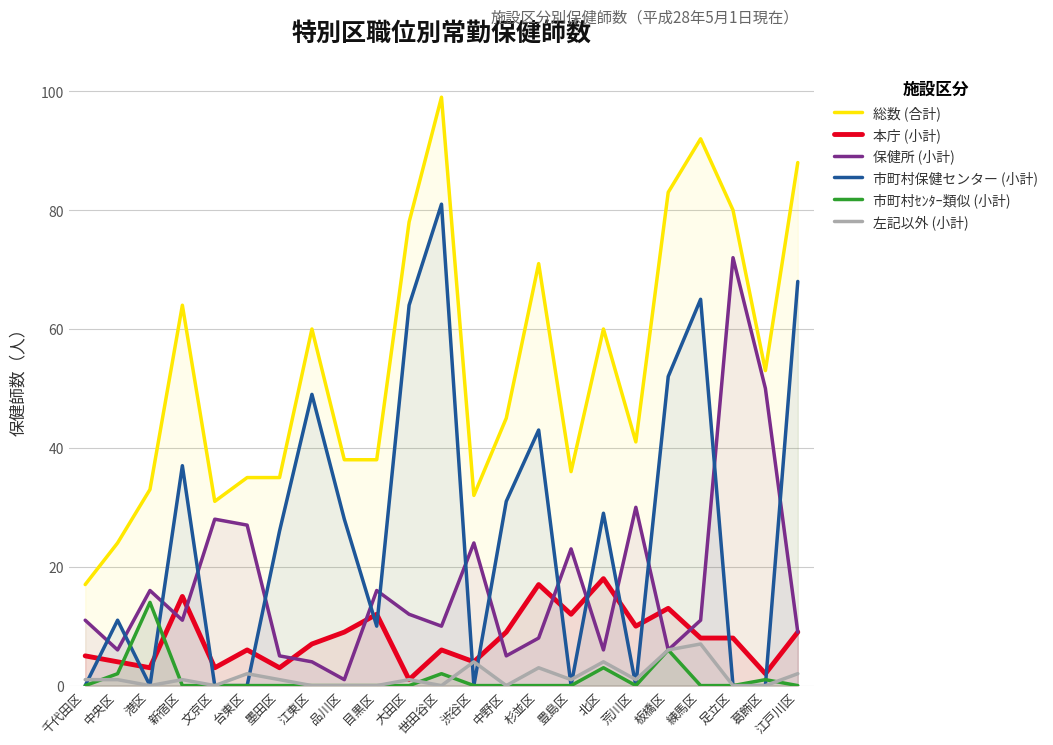

True or false: 左記以外 (小計) and 保健所 (小計) intersect in this chart.

False